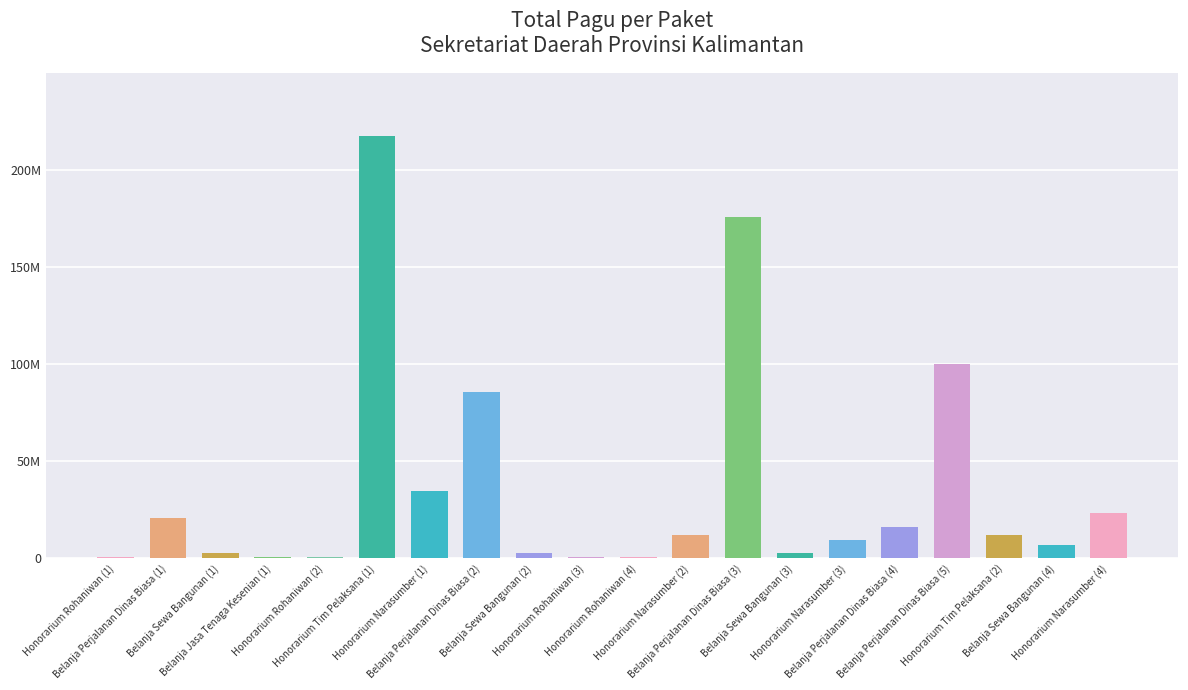

What is the sum of all values?

723083000